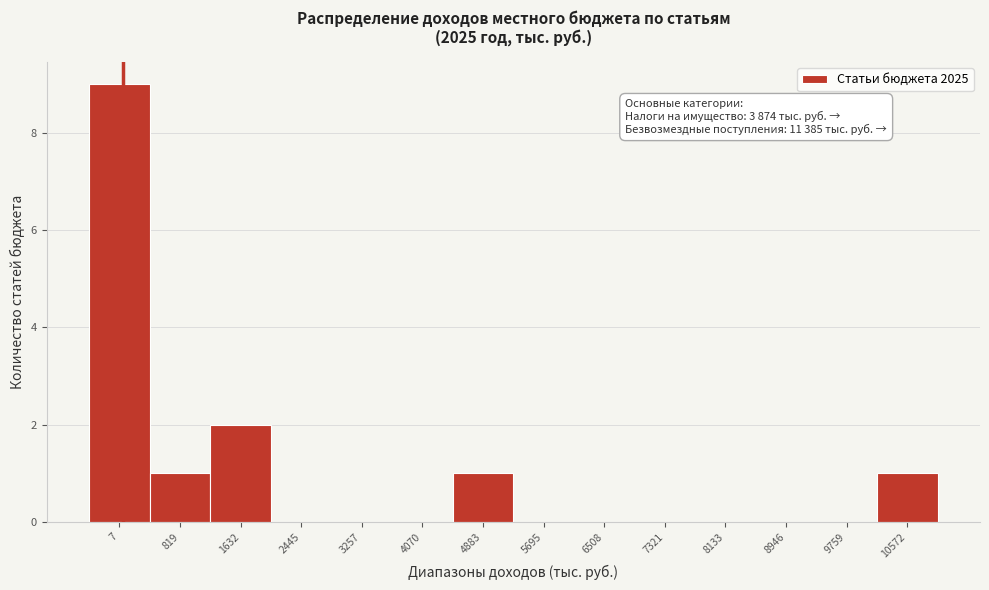

Reading right to left, transcribe all the data shown in this chart.

10572=1	9759=0	8946=0	8133=0	7321=0	6508=0	5695=0	4883=1	4070=0	3257=0	2445=0	1632=2	819=1	7=9